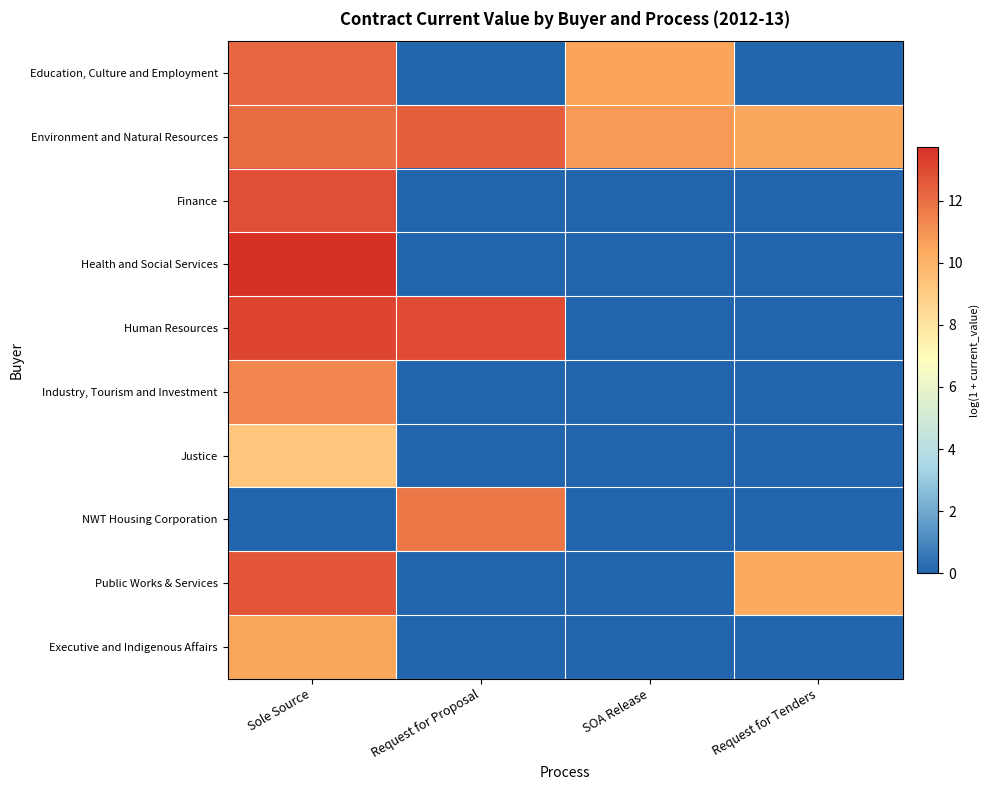

Which series has the largest total across all categories?

Environment and Natural Resources